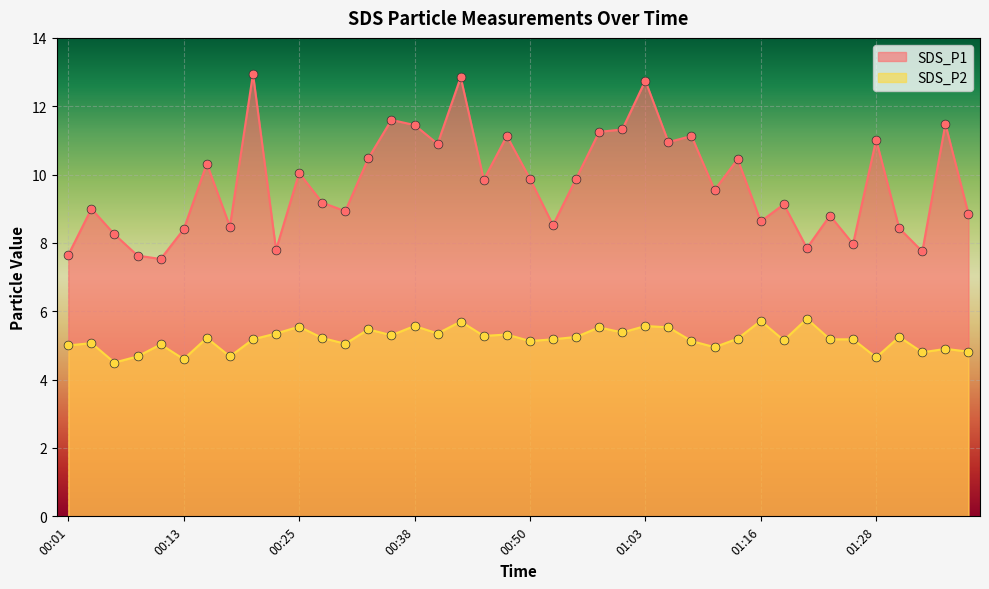

What are all the series names shown in the legend?

SDS_P1, SDS_P2